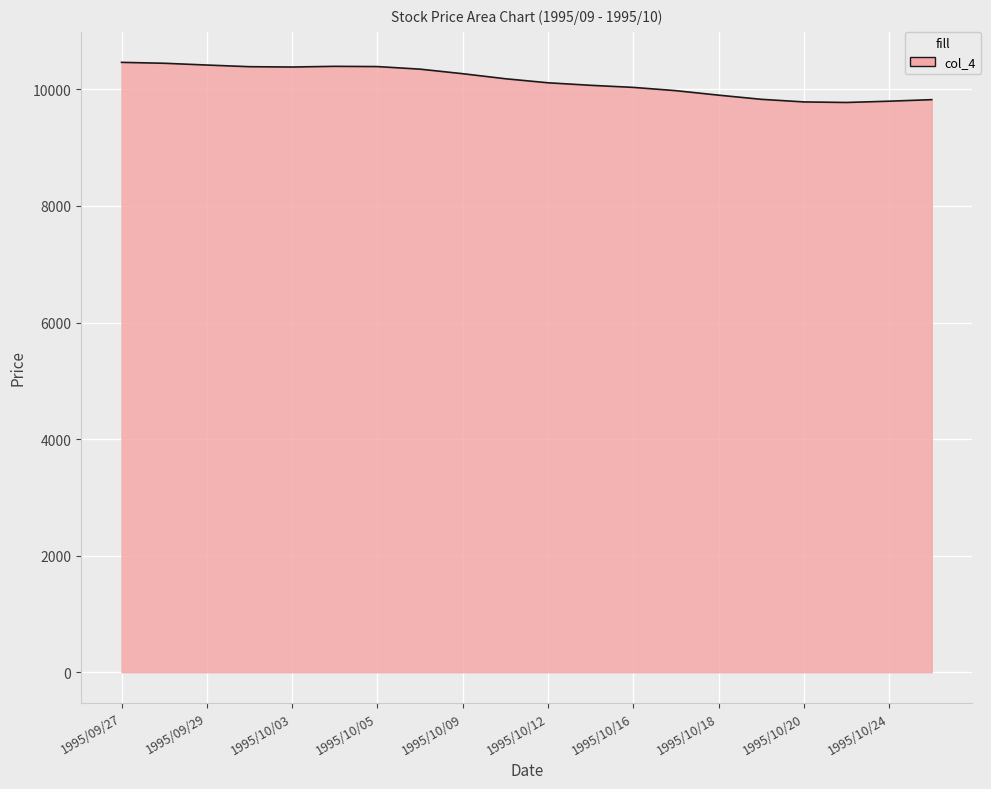

What is the minimum value shown in the chart?

9776.1